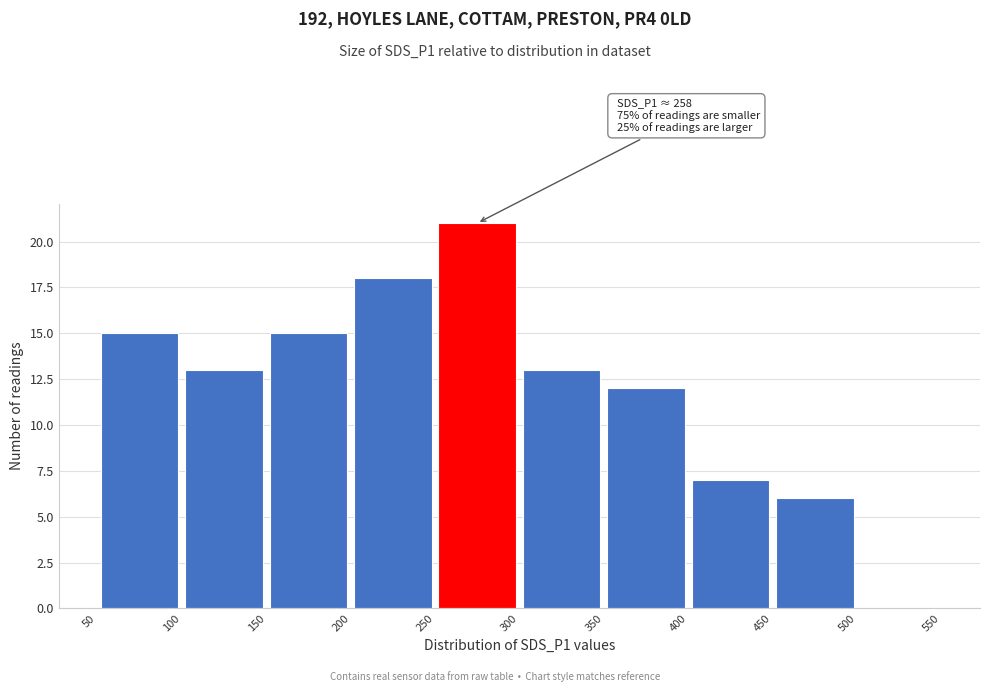

Over which range of the x-axis is the bar tallest?

250 to 300